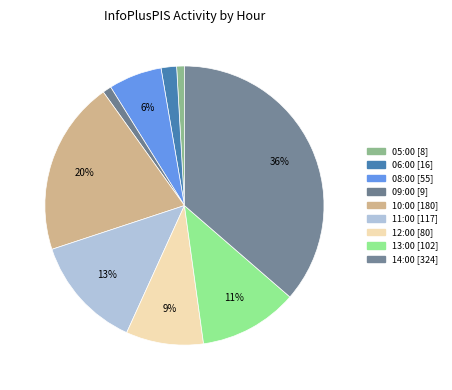

How many slices are in this pie chart?

9